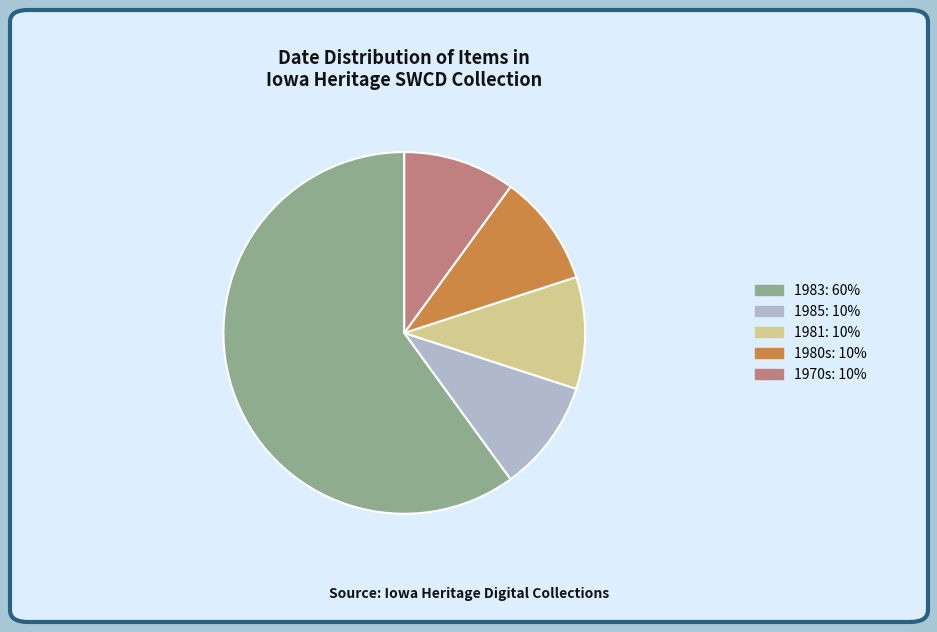

Is there a majority slice in this chart?

Yes